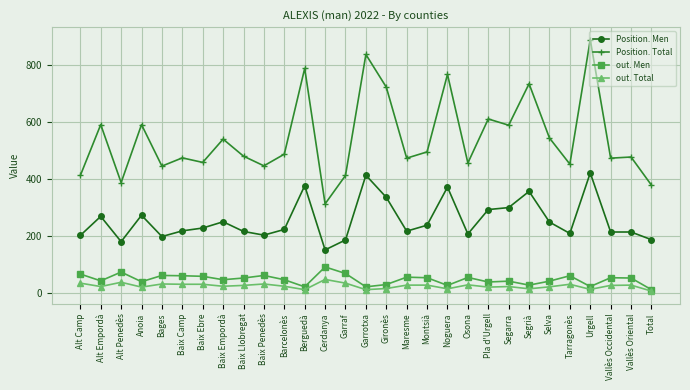

The value of Position. Total at Barcelonès is 126. True or false?

False